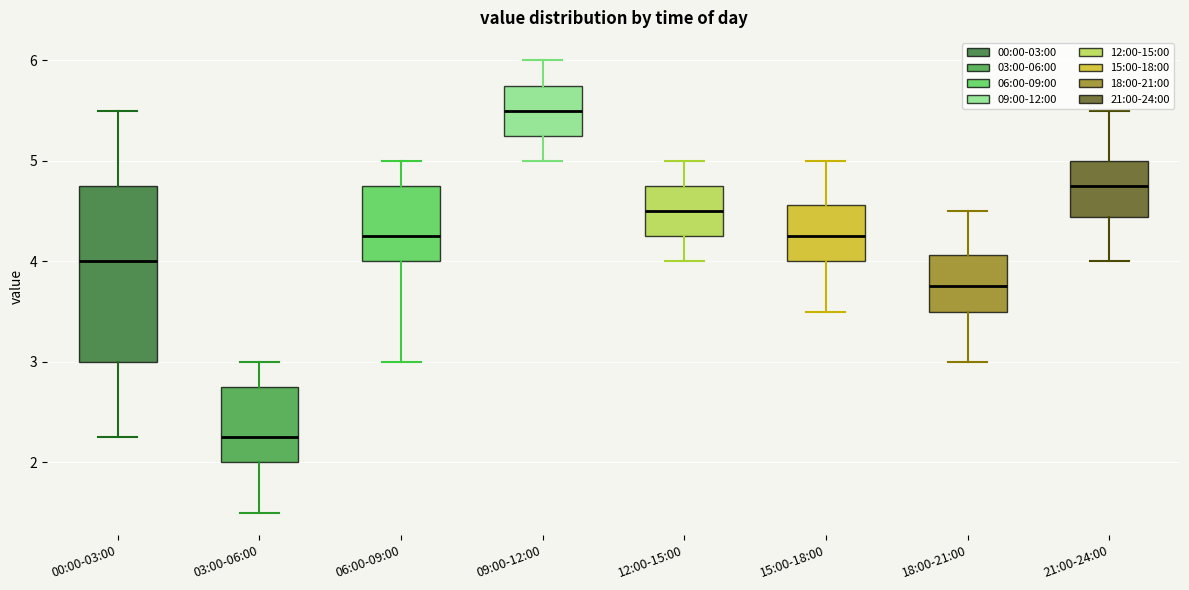

Which box's median line is the lowest?

03:00-06:00